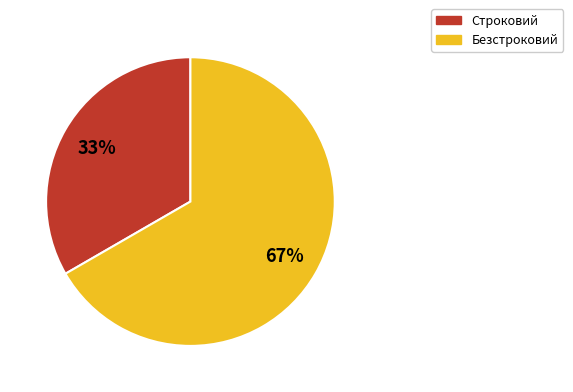

Approximately how many times larger is the value at Безстроковий compared to Строковий?

2.0